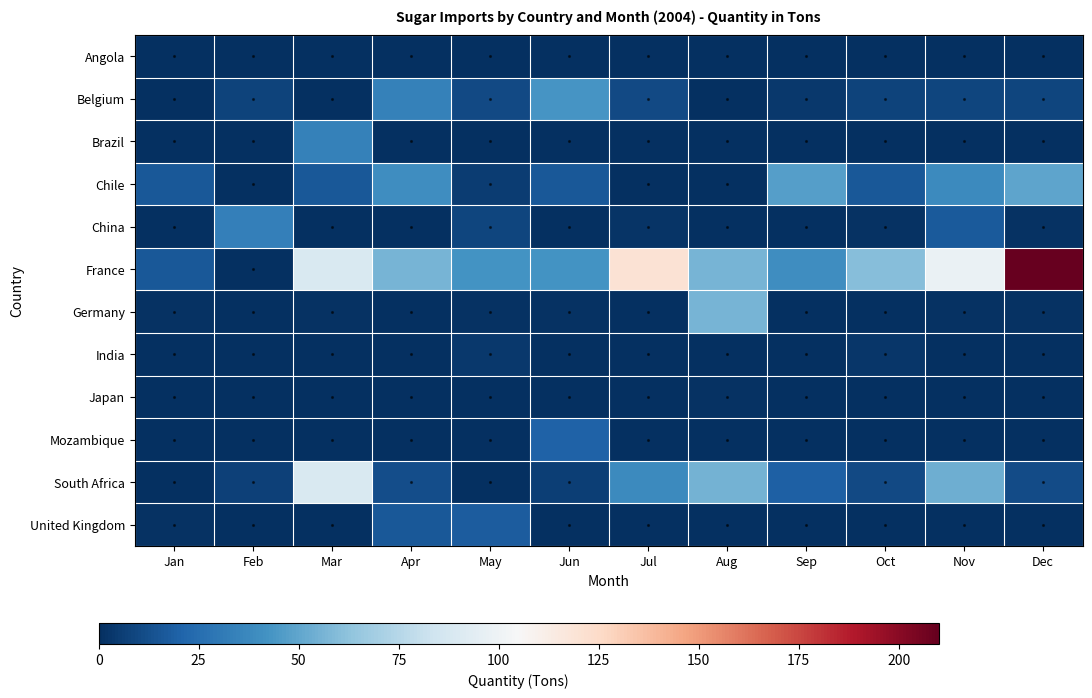

Rank the series by their maximum value, from highest to lowest.

France, South Africa, Germany, Chile, Belgium, Brazil, China, Mozambique, United Kingdom, India, Japan, Angola